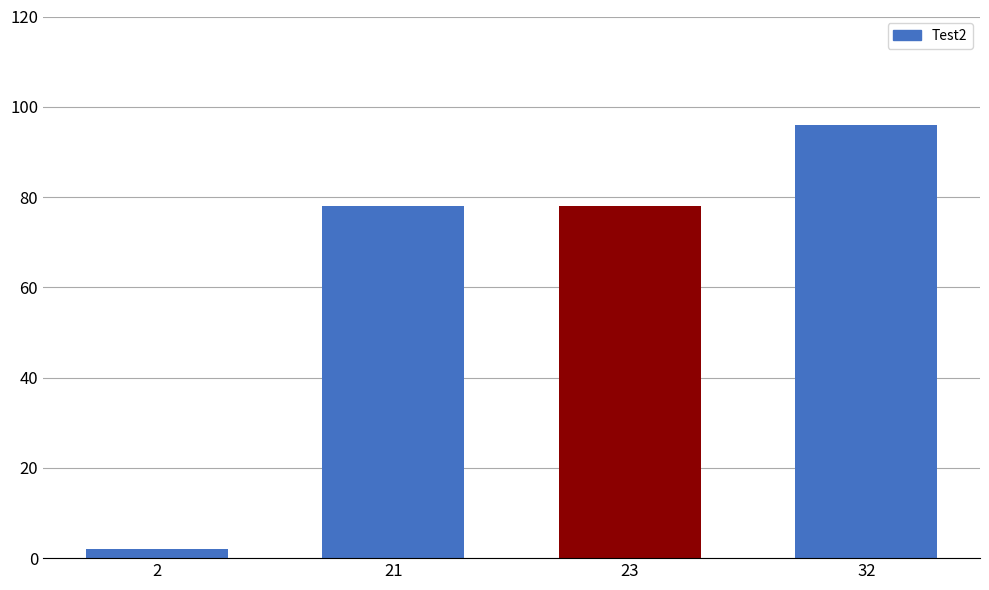

How many bars are there in total?

4